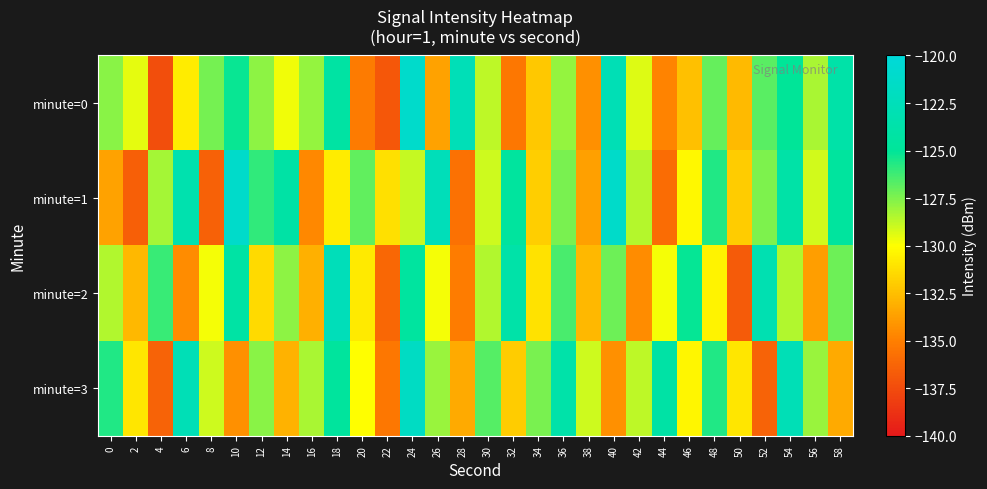

What is the total value across all series at 56?

-519.2